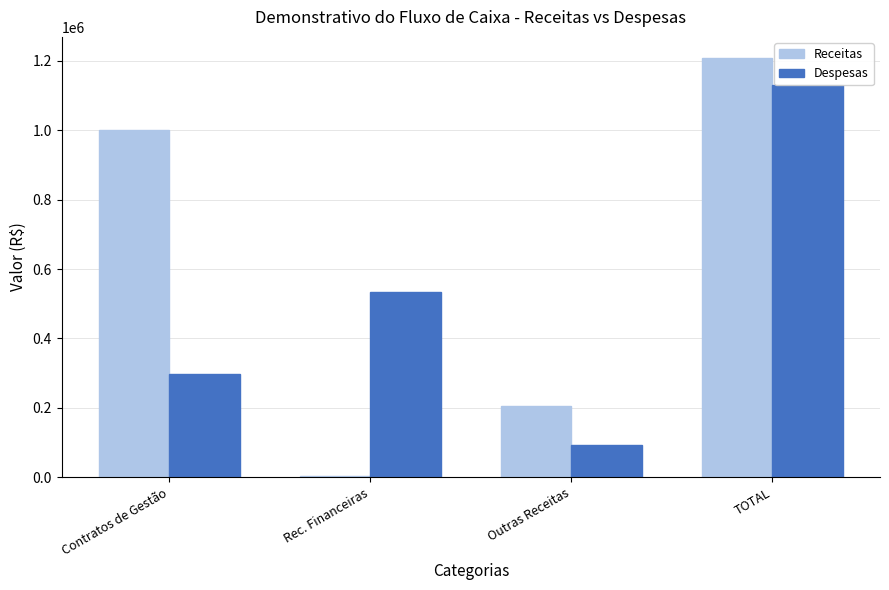

At how many categories does at least one series exceed 922359?

2